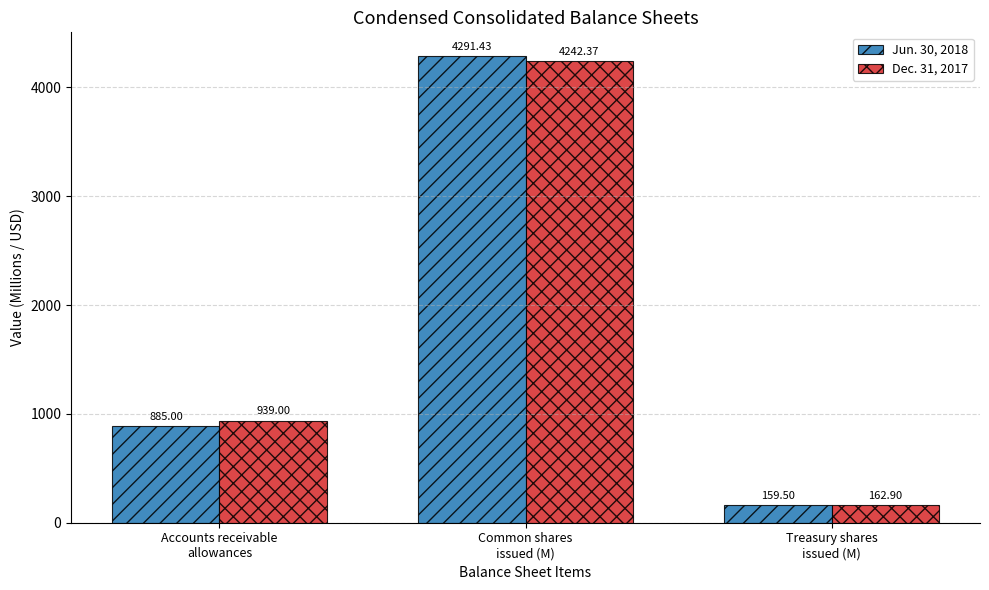

How many values in the Dec. 31, 2017 series are below 939?

1